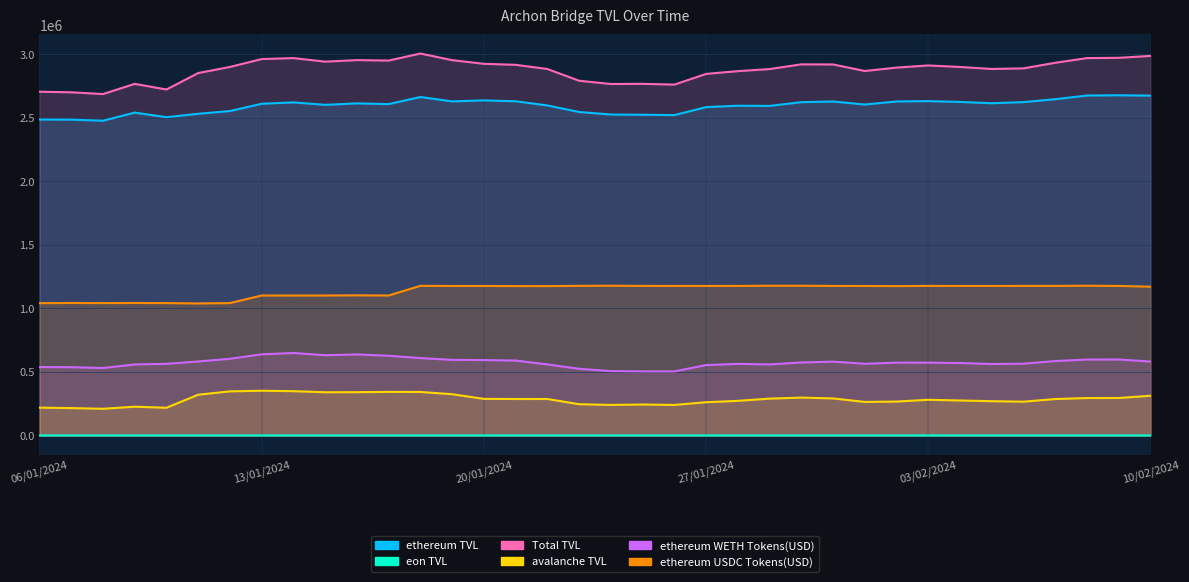

What is the difference between the highest and lowest values at 22/01/2024?

2884887.0